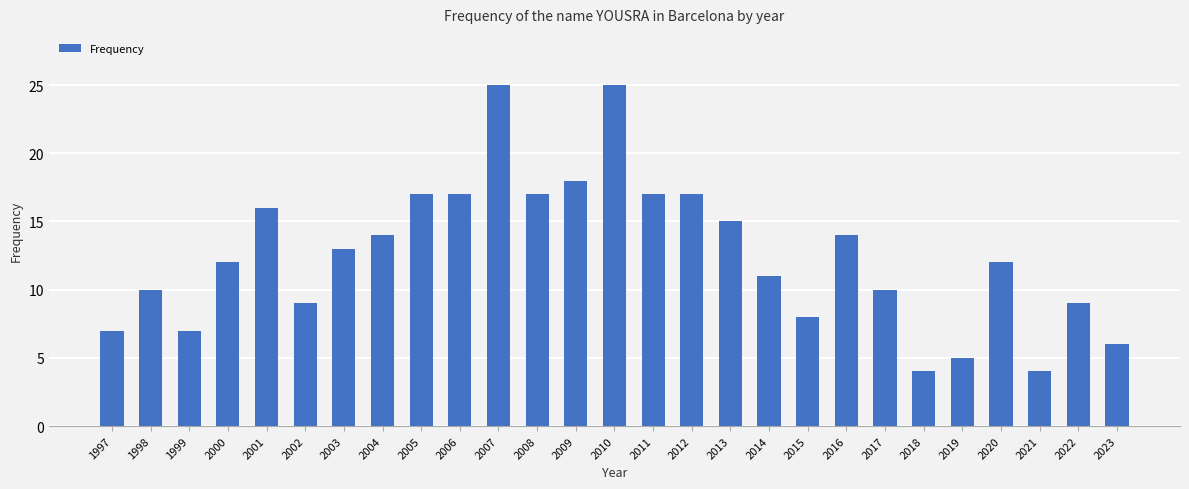

What is the smallest value displayed?

4